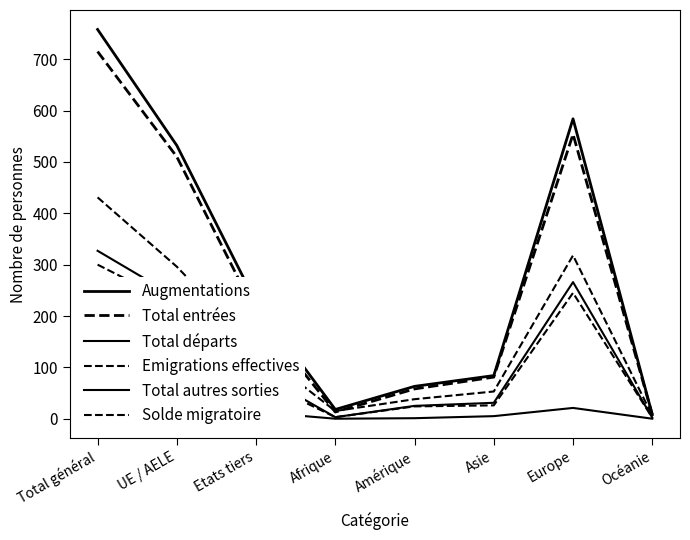

What is the value of the Emigrations effectives point at the 7th from the left?

245